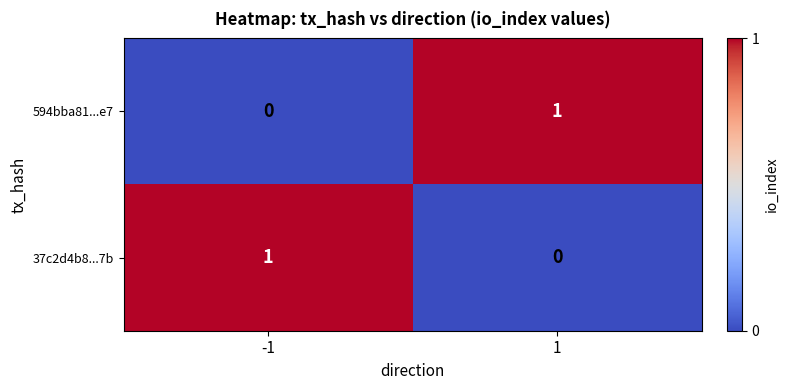

True or false: 594bba81...e7 has a value of 0 at -1.

True